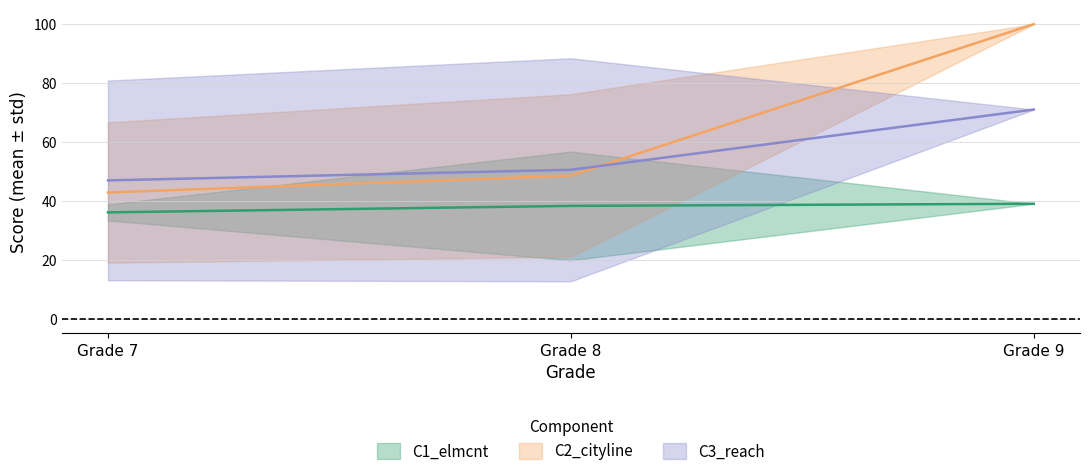

True or false: C1_elmcnt and C3_reach intersect in this chart.

False